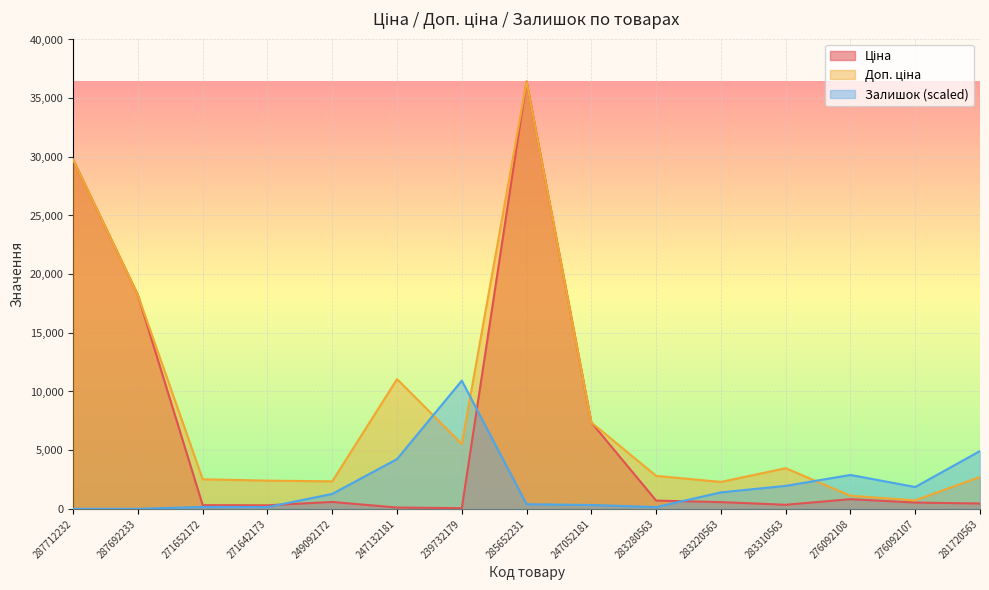

What is the label of the 15th point from the left?

281720563